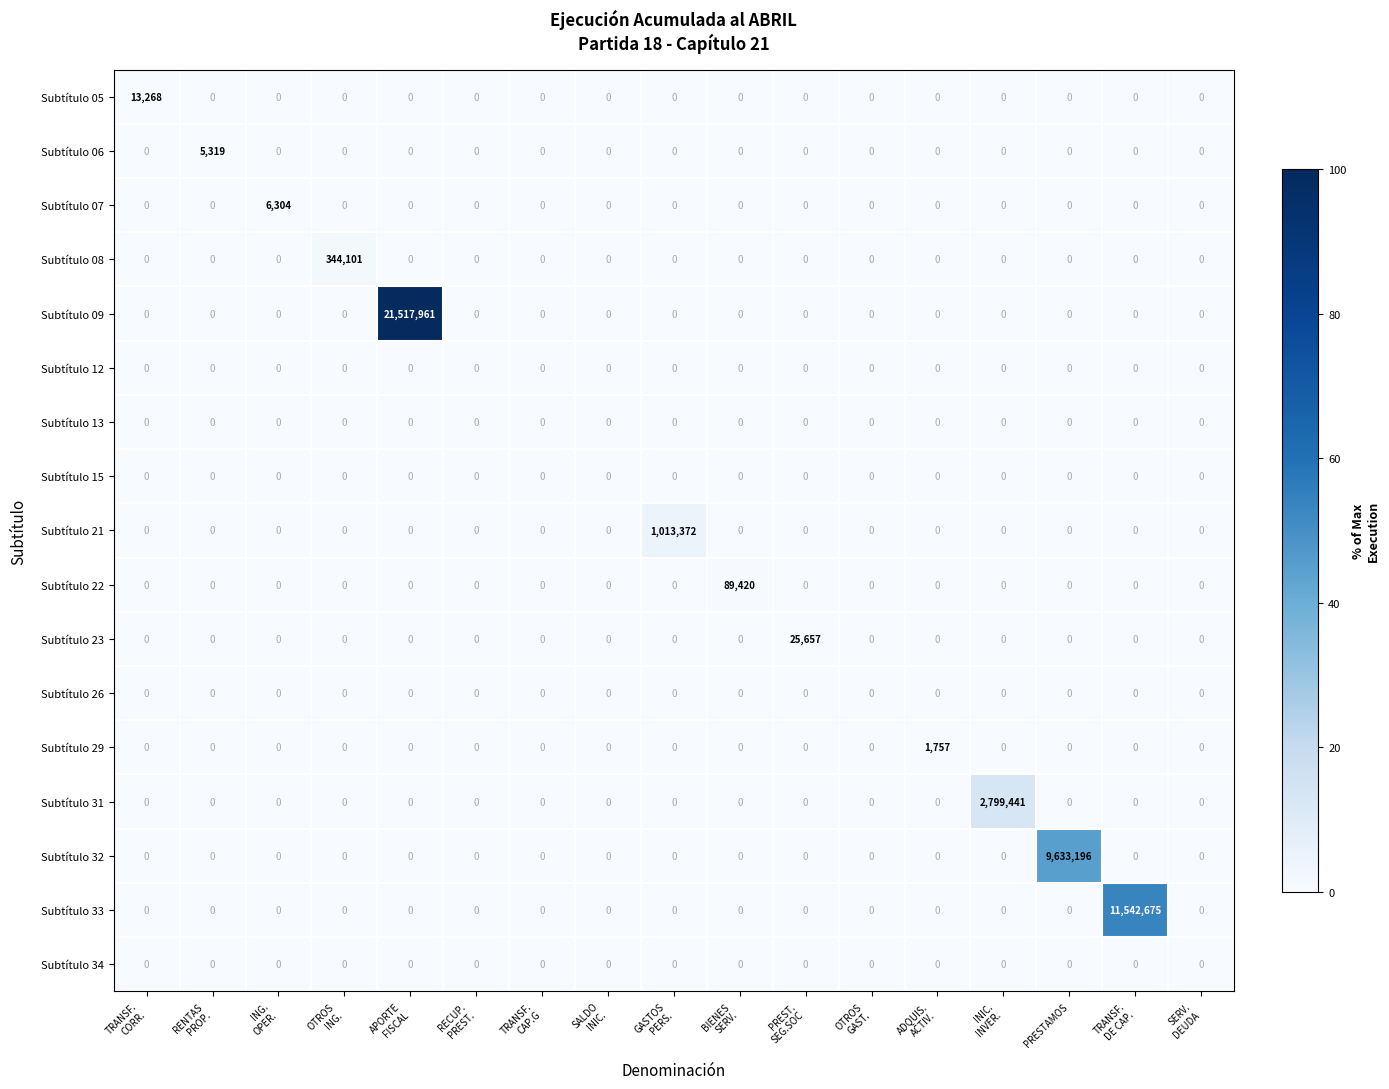

What is the greatest value displayed?

21517961